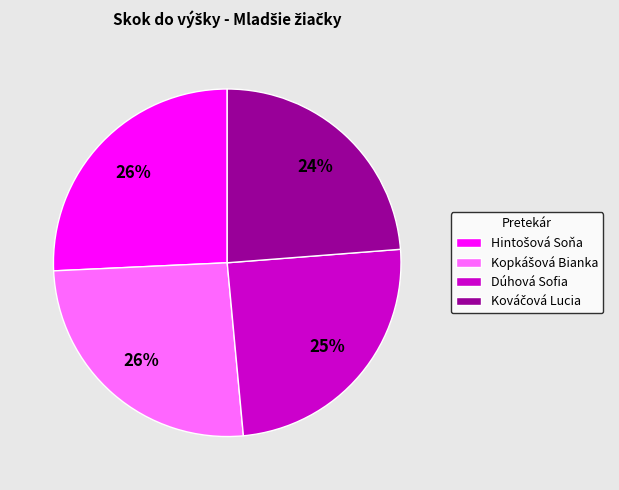

To the nearest percent, what portion does Dúhová Sofia represent?

25%